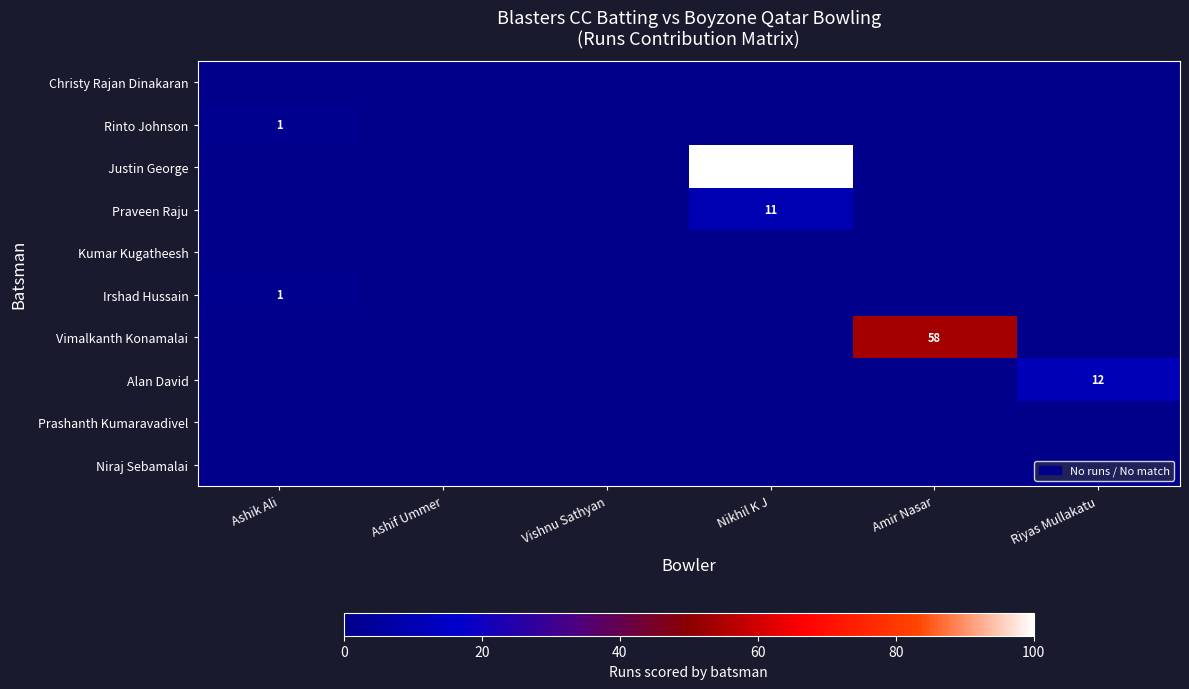

How many series are shown in this chart?

10